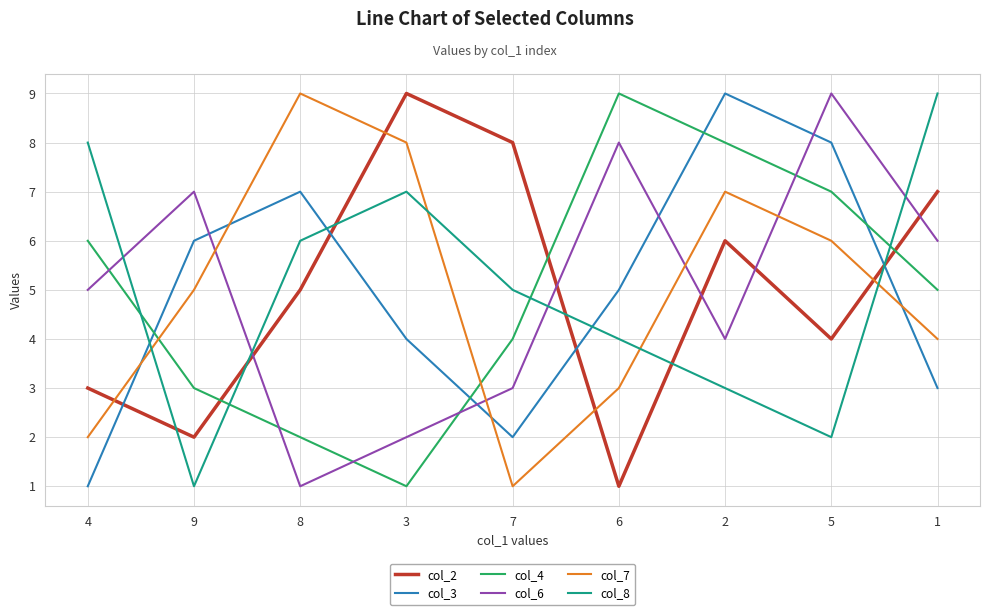

Reading left to right, transcribe all the data shown in this chart.

col_2: 4=3	9=2	8=5	3=9	7=8	6=1	2=6	5=4	1=7
col_3: 4=1	9=6	8=7	3=4	7=2	6=5	2=9	5=8	1=3
col_4: 4=6	9=3	8=2	3=1	7=4	6=9	2=8	5=7	1=5
col_6: 4=5	9=7	8=1	3=2	7=3	6=8	2=4	5=9	1=6
col_7: 4=2	9=5	8=9	3=8	7=1	6=3	2=7	5=6	1=4
col_8: 4=8	9=1	8=6	3=7	7=5	6=4	2=3	5=2	1=9